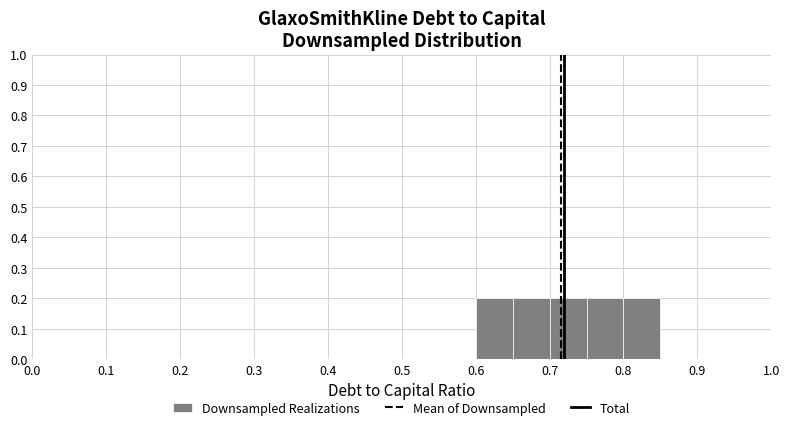

How tall is the bar that spans 0.60 to 0.65 on the x-axis? The values are not printed on the chart, so give them approximately, as read against the axis.

0.2